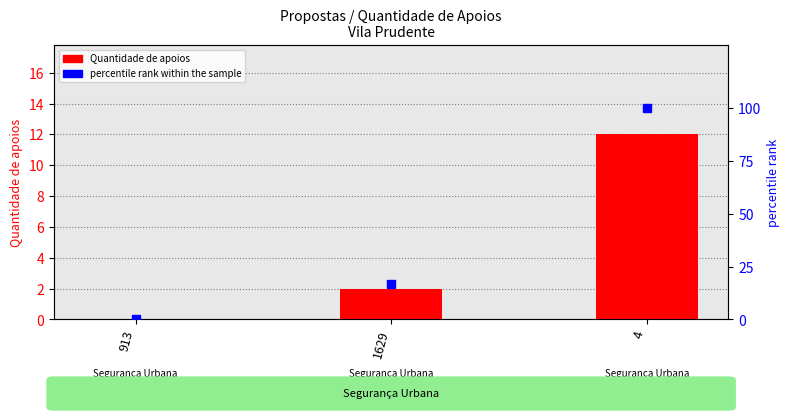

What is the value of the Quantidade de apoios bar at the 3rd from the left?

12.0